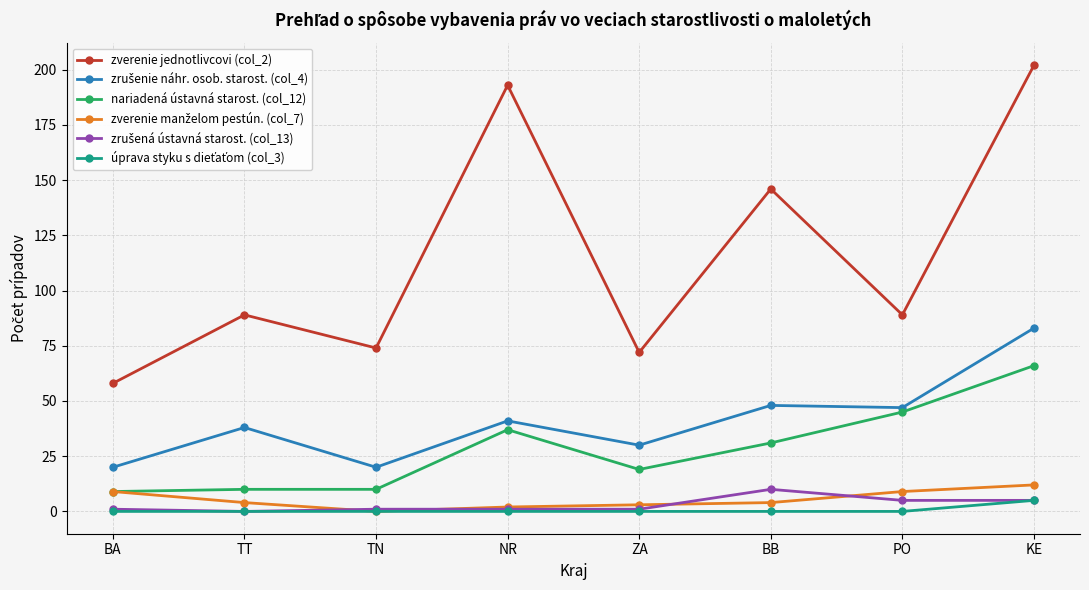

How many lines are shown in the chart?

6